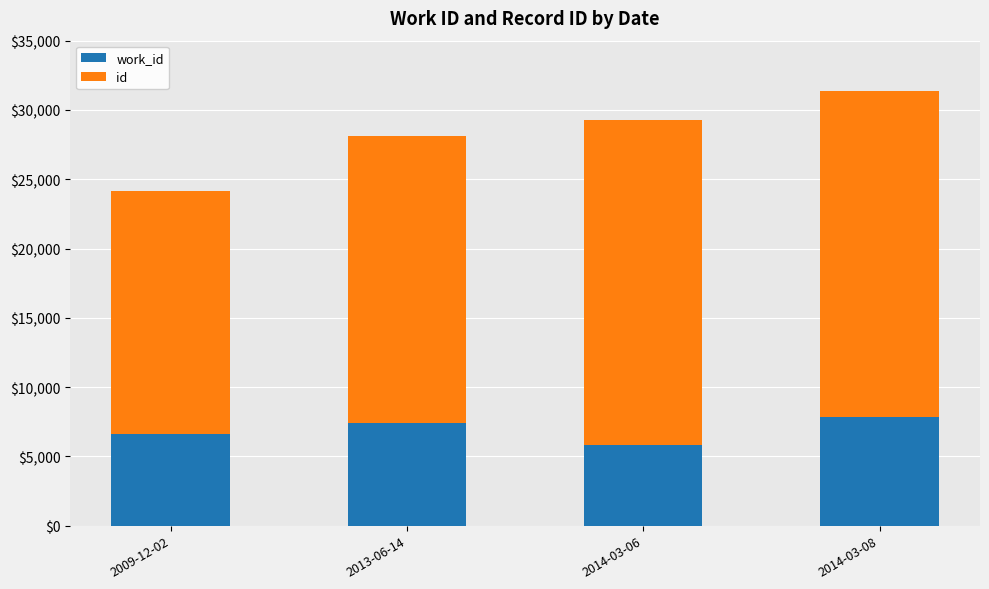

How many data points does each series have?

4